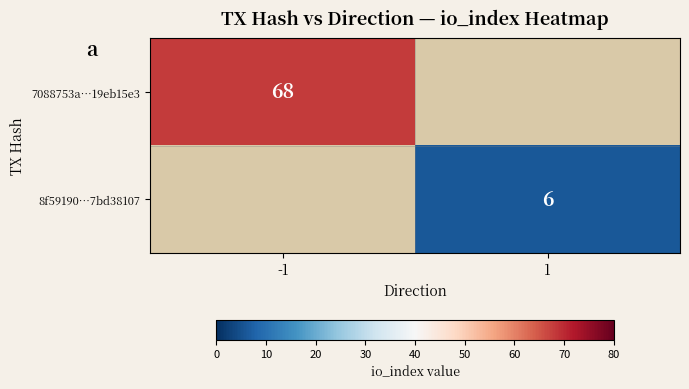

What is the smallest value displayed?

6.0